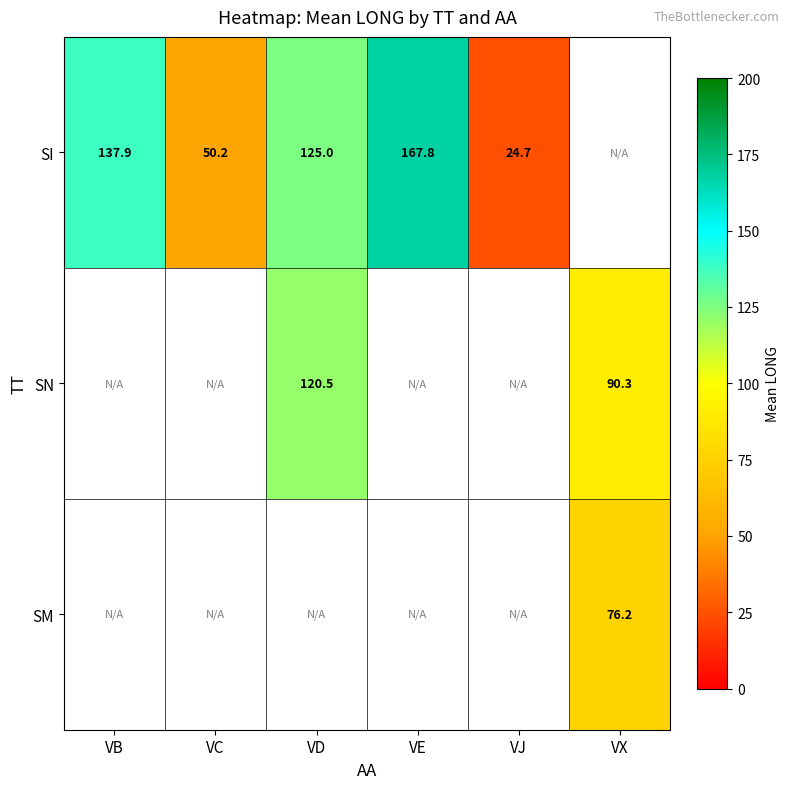

Rank the categories by SM value from lowest to highest.

VB, VC, VD, VE, VJ, VX